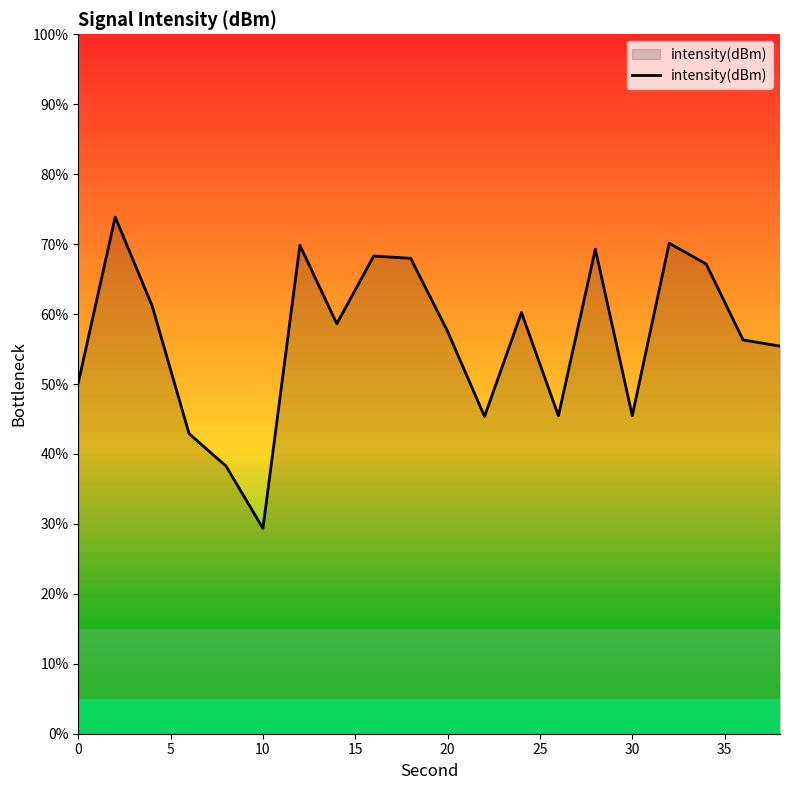

What is the smallest value displayed?

29.4